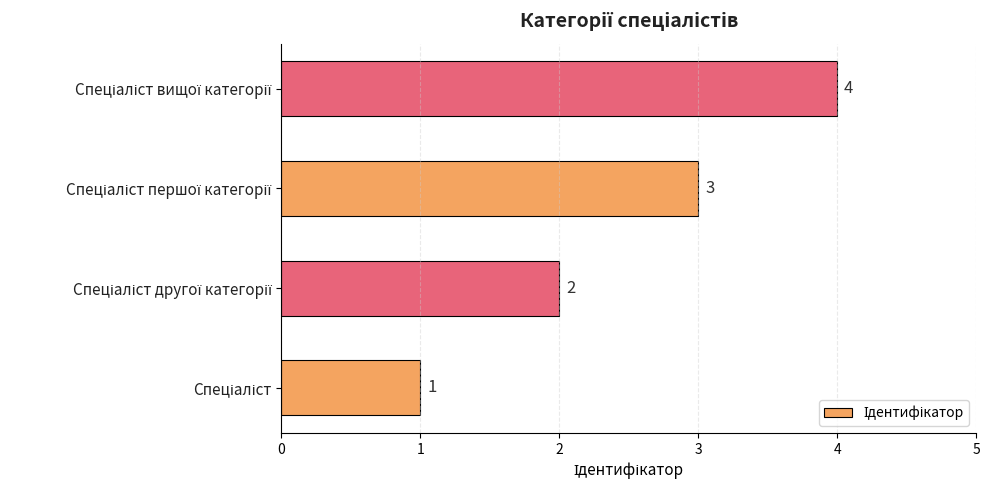

What is the maximum value shown in the chart?

4